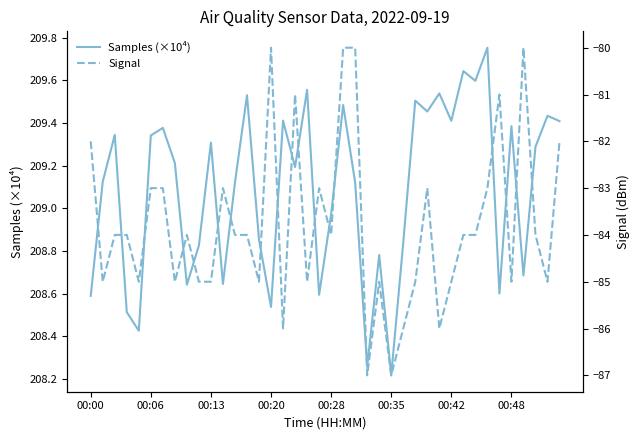

Rank the series by their maximum value, from highest to lowest.

Samples (×10⁴), Signal